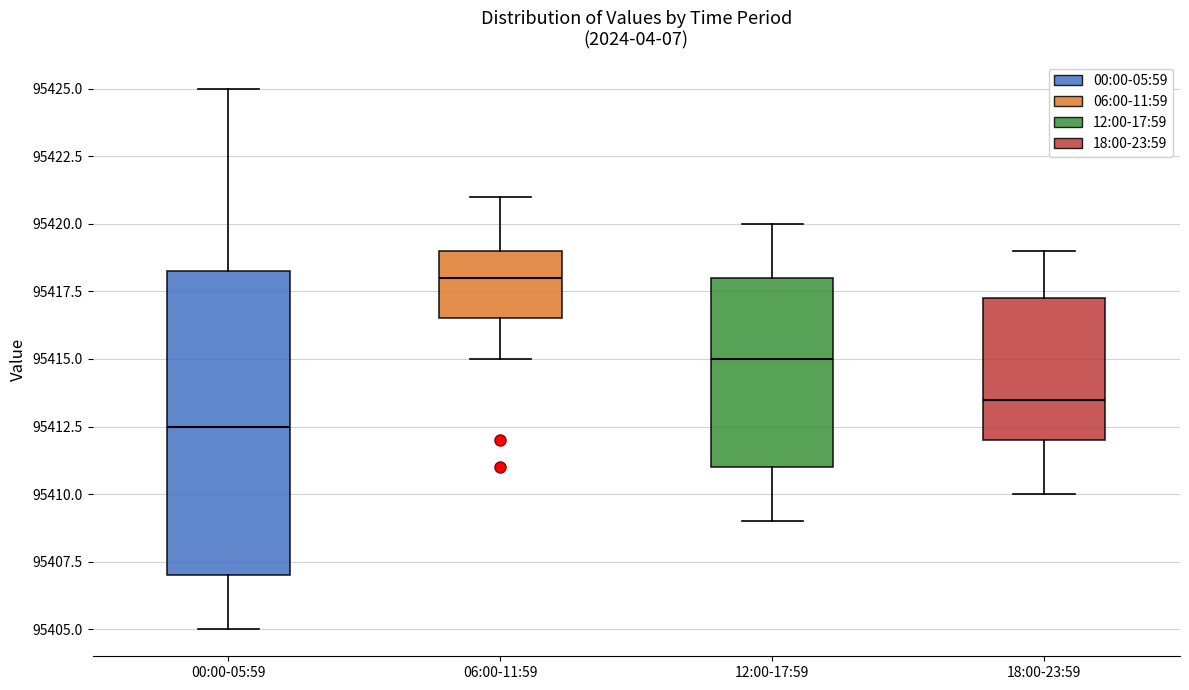

Reading left to right, read every box against the y-axis: the position of its median line, the range the box covers, and the ends of its whiskers. The values are not printed on the chart, so give them approximately, as read against the axis.

00:00-05:59: median 95412.5, box 95407.0 to 95418.5, whiskers 95405.0 to 95425.0
06:00-11:59: median 95418.0, box 95416.5 to 95419.0, whiskers 95415.0 to 95421.0
12:00-17:59: median 95415.0, box 95411.0 to 95418.0, whiskers 95409.0 to 95420.0
18:00-23:59: median 95413.5, box 95412.0 to 95417.5, whiskers 95410.0 to 95419.0